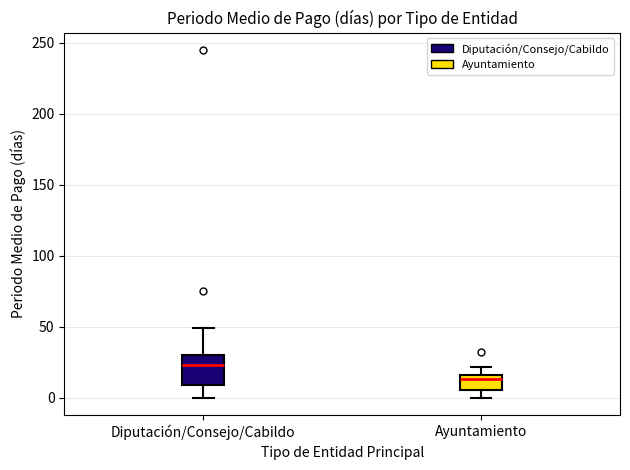

Reading left to right, transcribe this box plot: for each box, give where its median line is, the range the box spans, and where its two whiskers end, as read against the y-axis. The values are not printed on the chart, so give them approximately, as read against the axis.

Diputación/Consejo/Cabildo: median 25, box 10 to 30, whiskers 0 to 50
Ayuntamiento: median 15 (just below the box's upper edge), box 5 to 15, whiskers 0 to 20